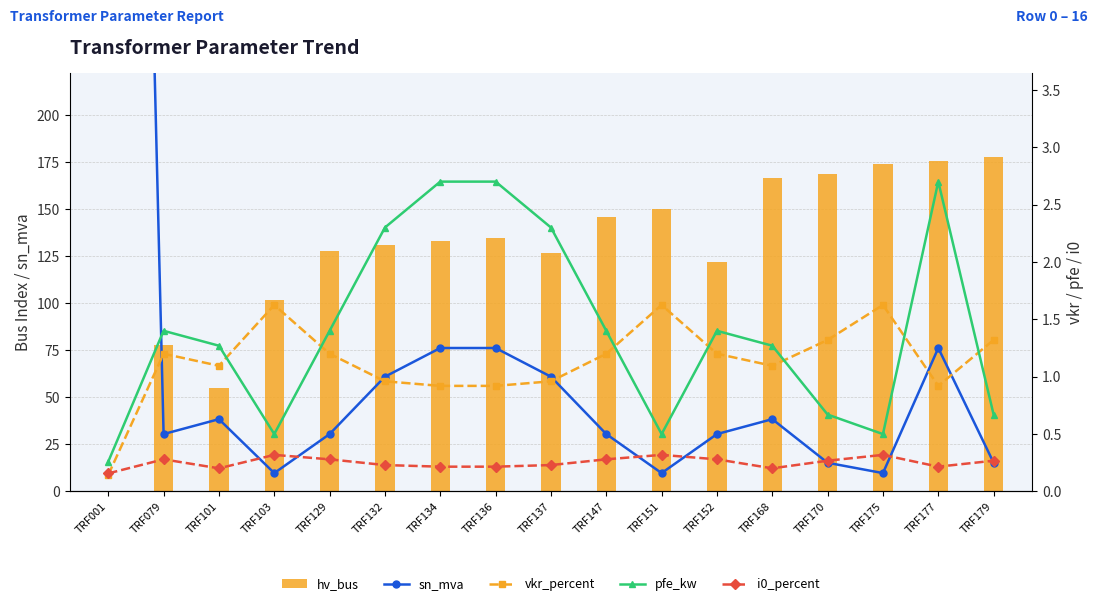

Is it true that vkr_percent equals 1.6 at TRF175?

True